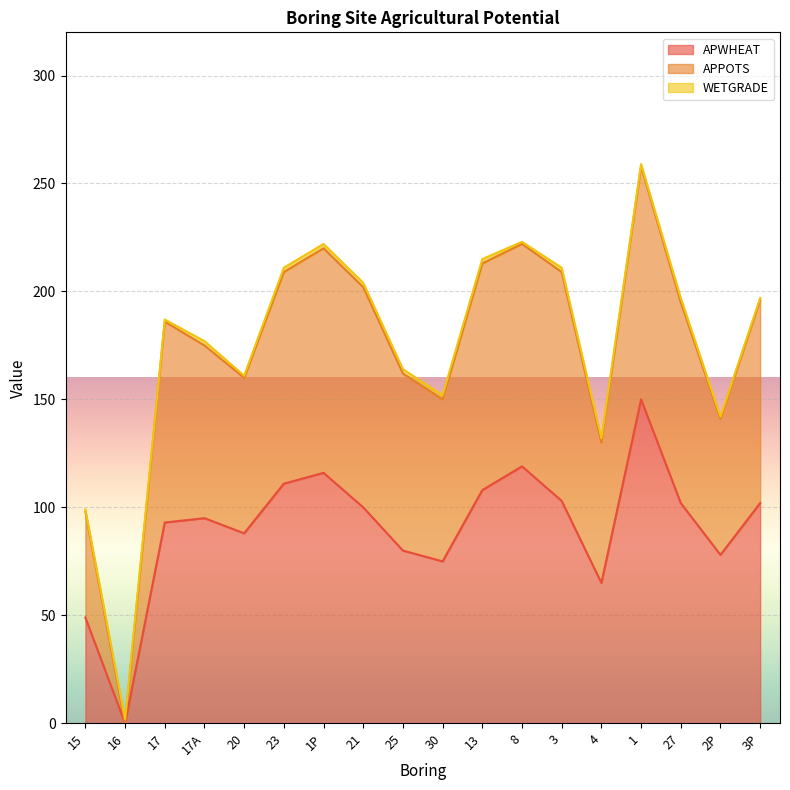

The value of APWHEAT at 17A is 95. True or false?

True